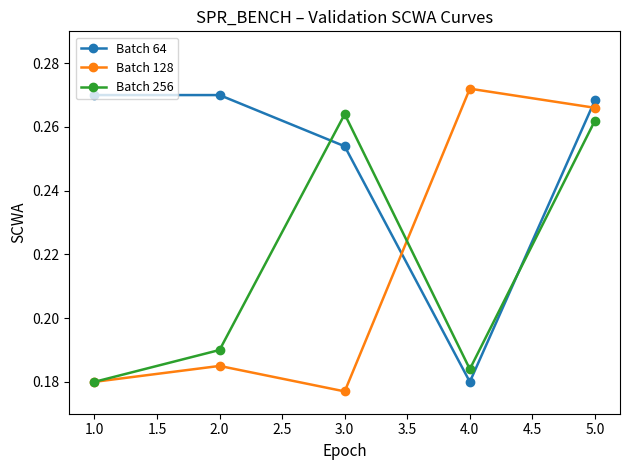

List the labels in order of Batch 128 value, largest first.

4.0, 5.0, 2.0, 1.0, 3.0